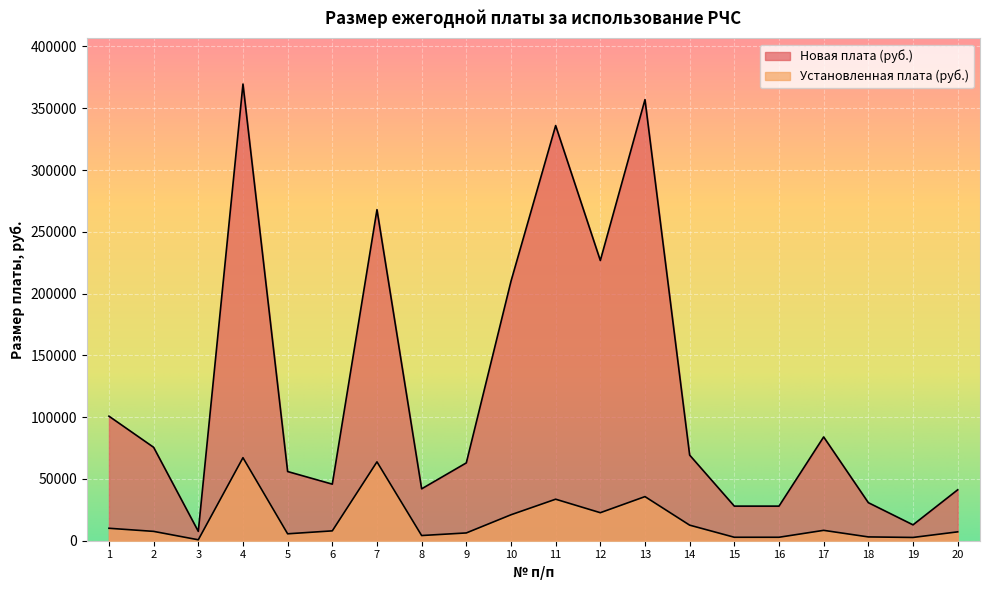

True or false: Новая плата (руб.) and Установленная плата (руб.) intersect in this chart.

False